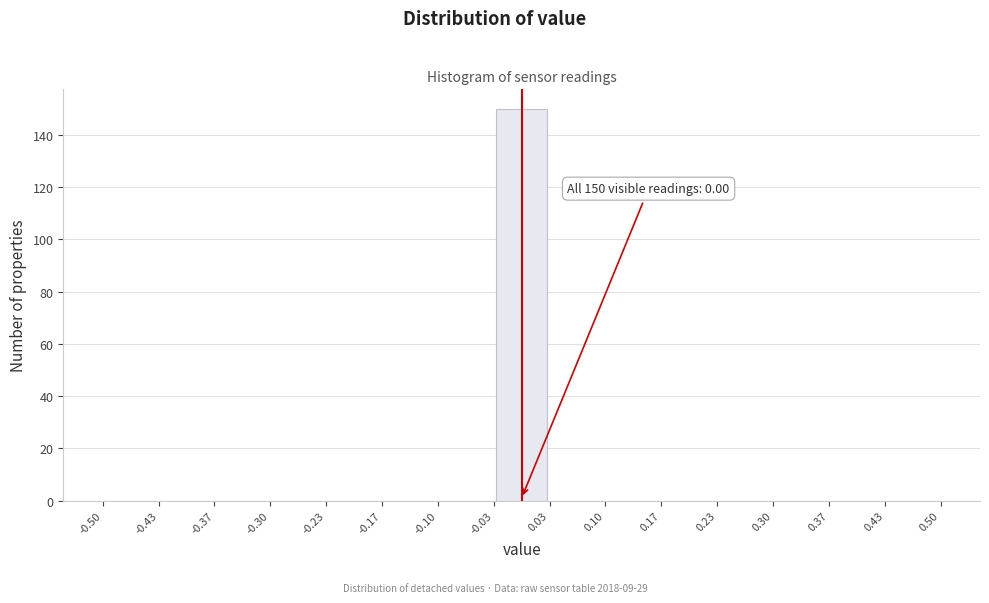

Over which range of the x-axis is the bar tallest?

-0.03 to 0.03